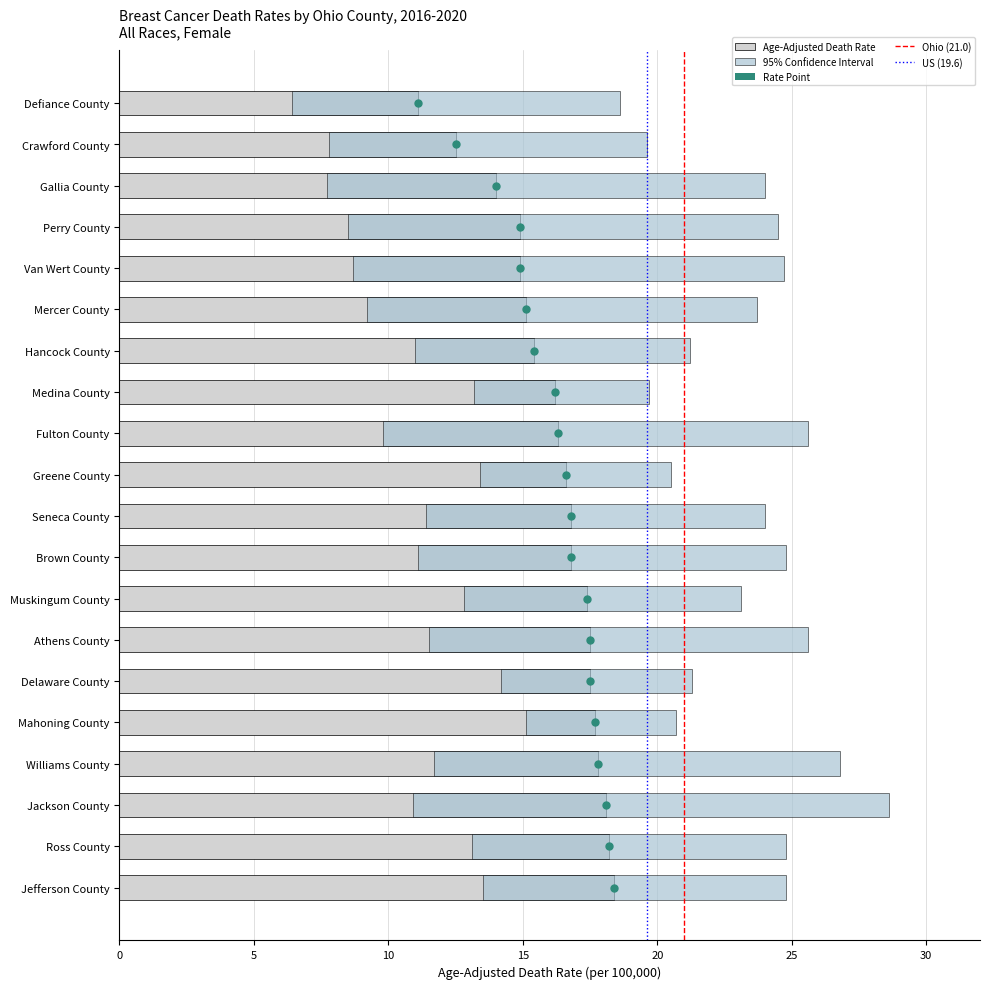

Which series has the largest total across all categories?

Upper CI